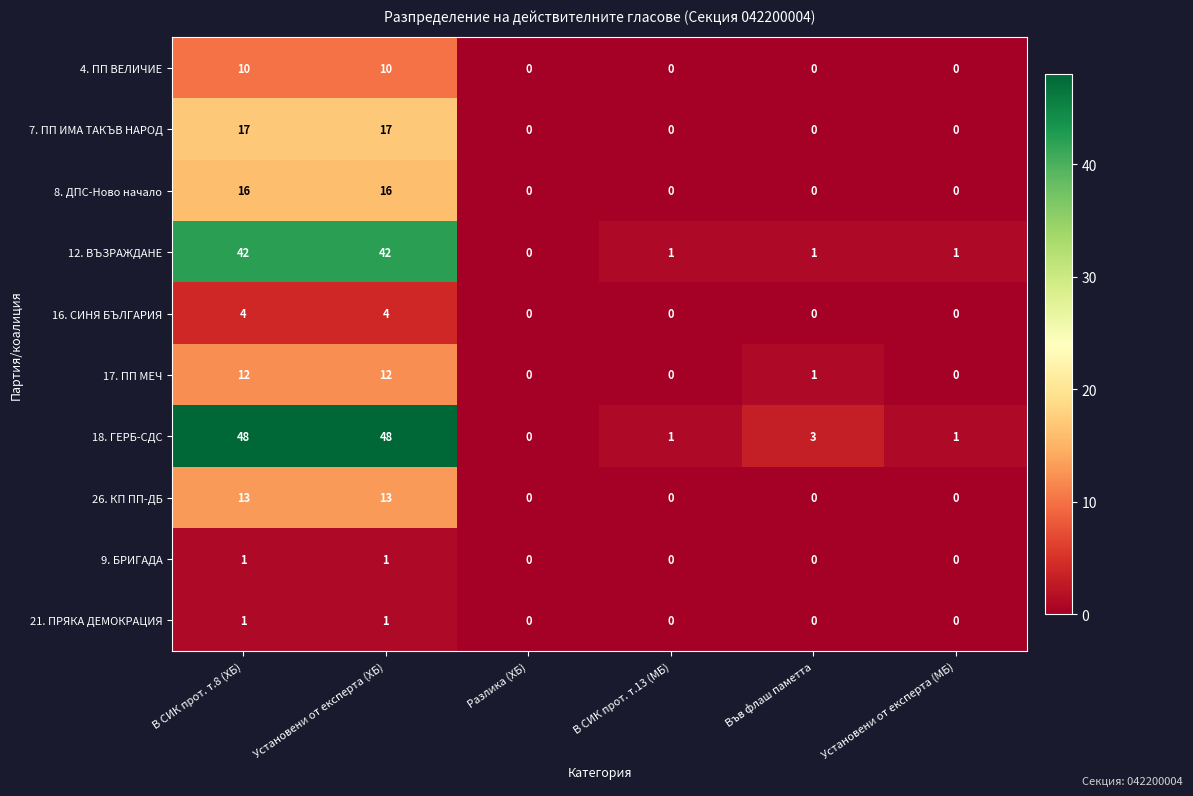

True or false: 7. ПП ИМА ТАКЪВ НАРОД has a value of 10 at Установени от експерта (ХБ).

False